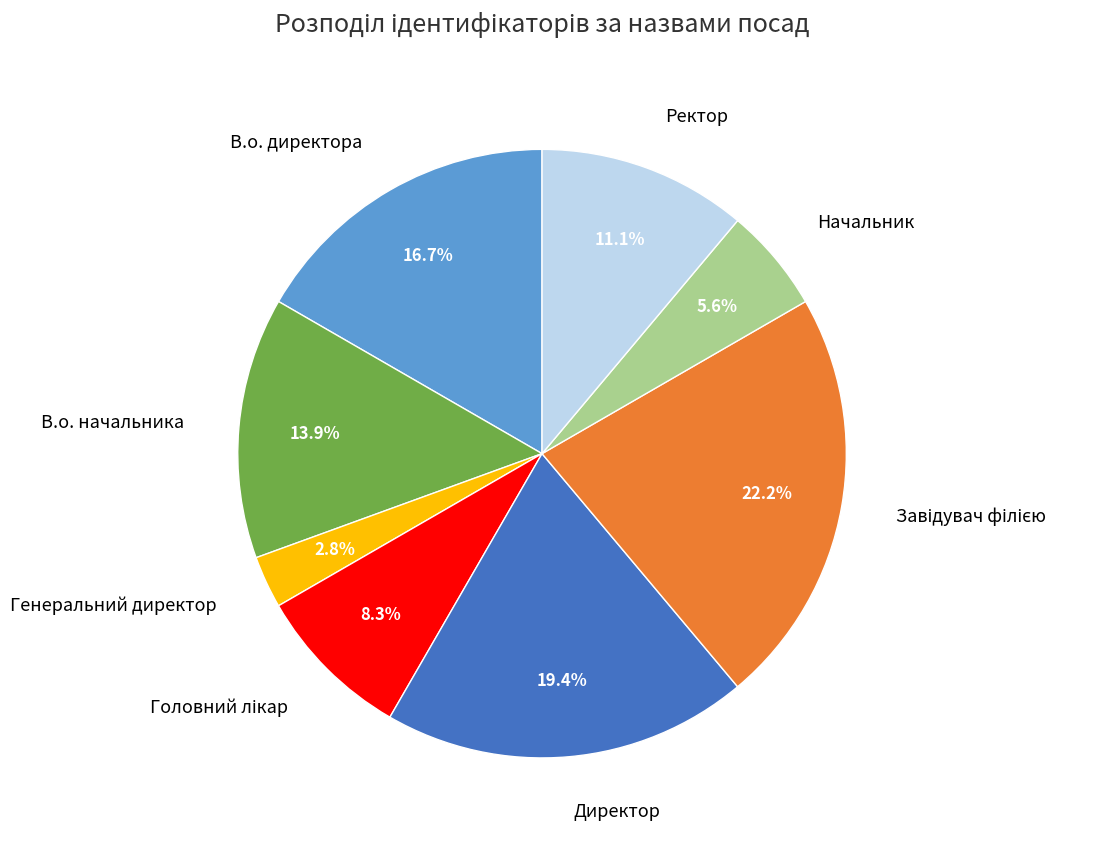

To the nearest percent, what is the combined percentage of В.о. начальника and Директор?

33%